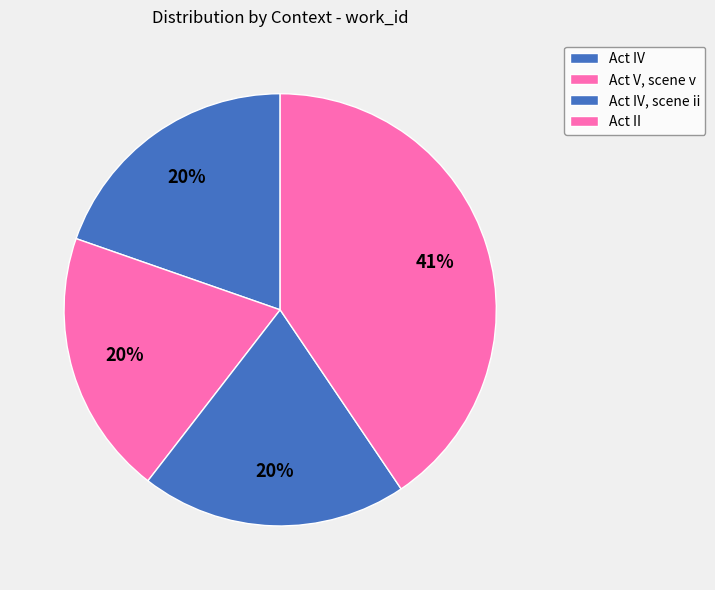

To the nearest percent, what is the combined percentage of Act II and Act V, scene v?

60%